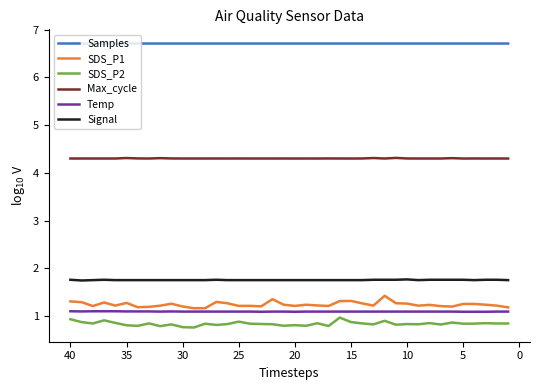

At how many categories does at least one series exceed 5?

40